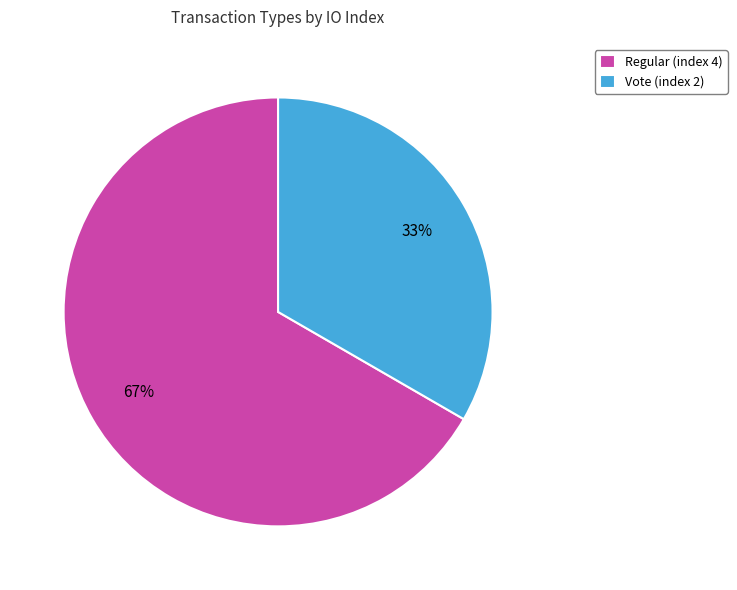

What is the ratio of the value at Regular (index 4) to the value at Vote (index 2)?

2.0